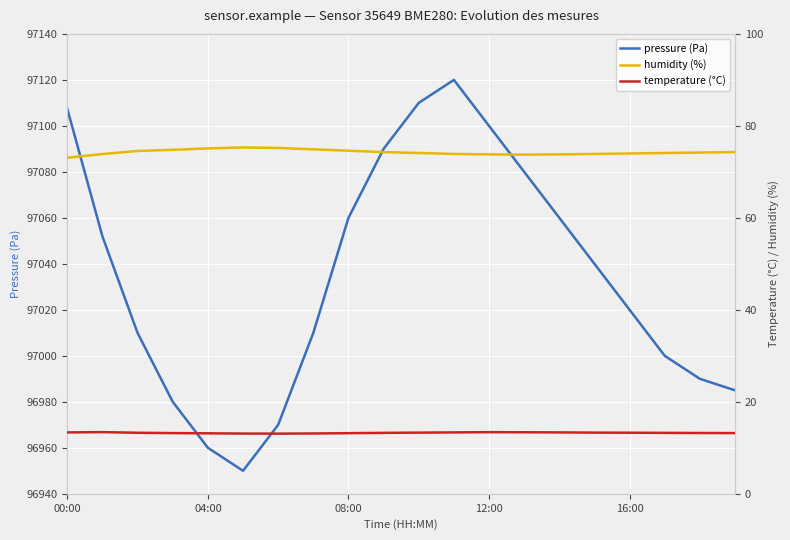

How many interior local peaks does the pressure (Pa) series have?

1